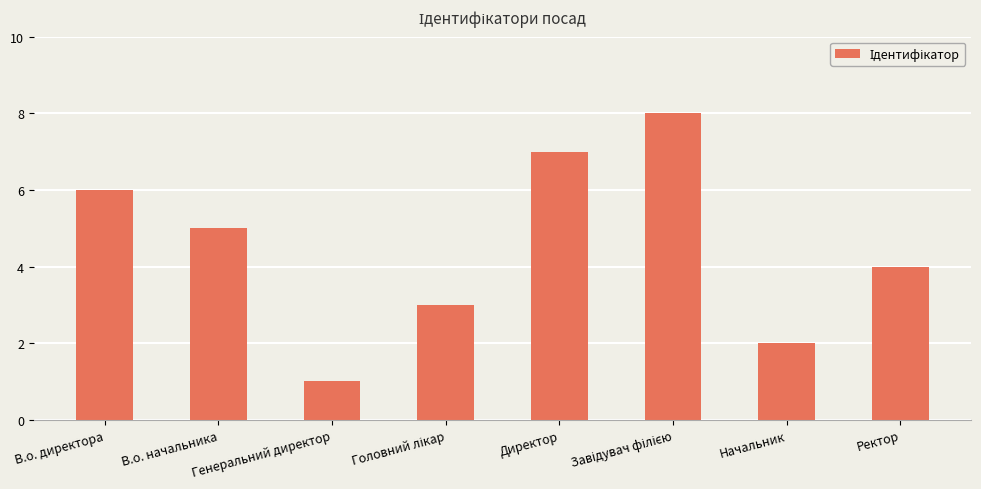

Read the value at Ректор.

4